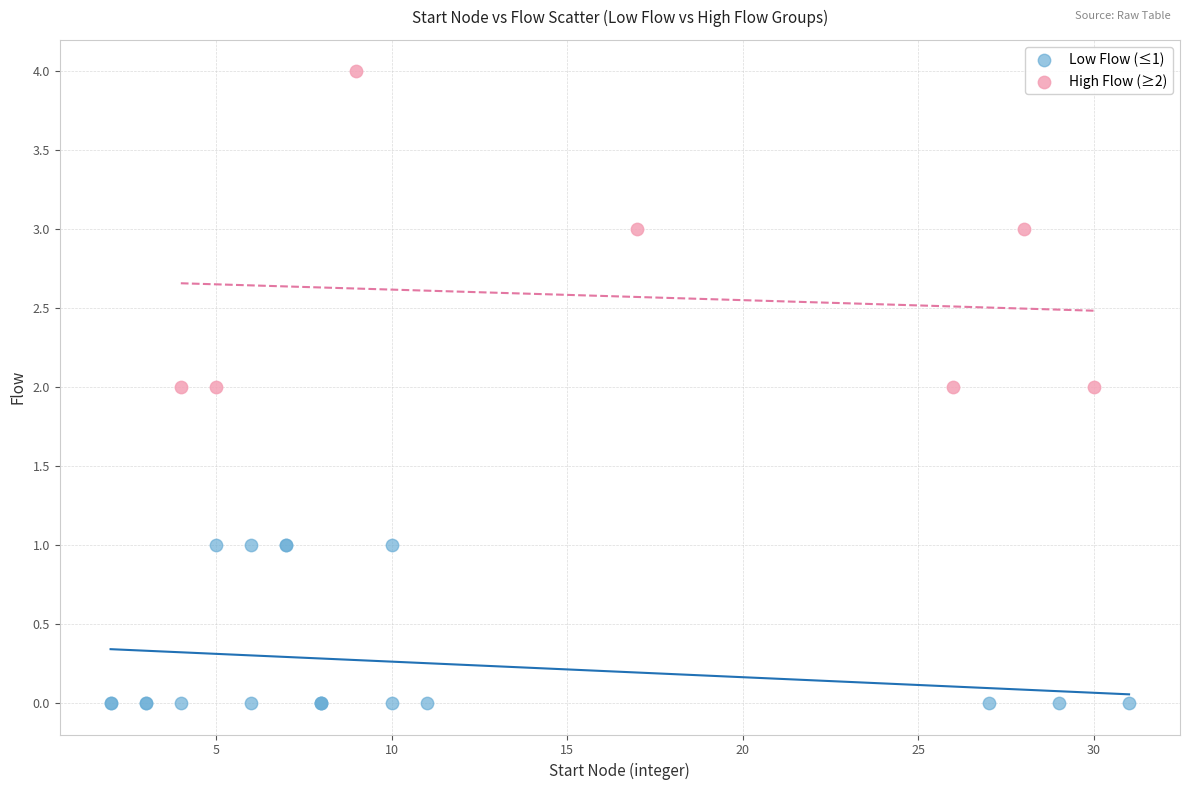

Which series contains the highest Y value?

High Flow (≥2)